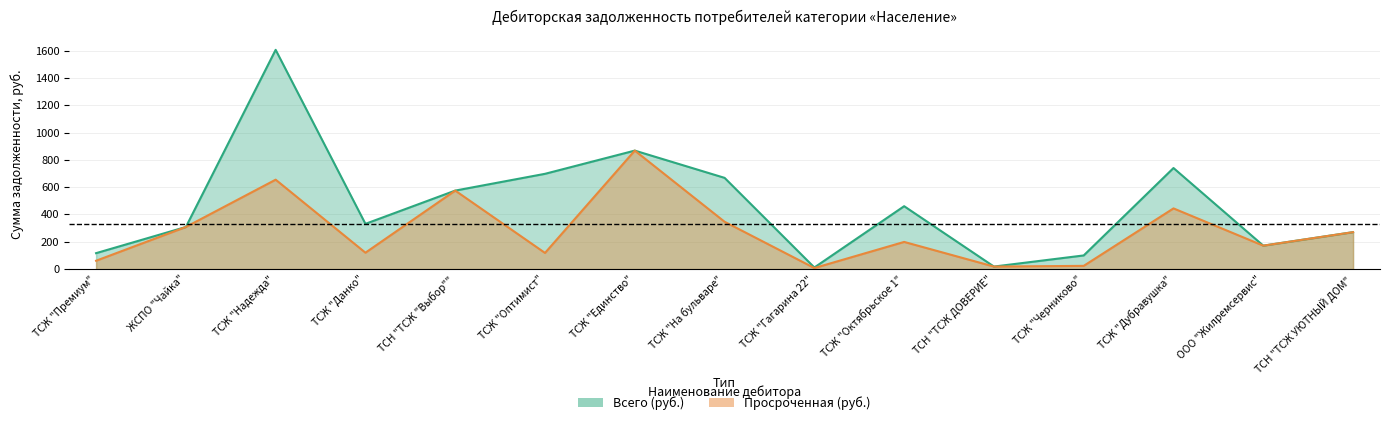

What is the label of the 15th point from the right?

ТСЖ "Премиум"